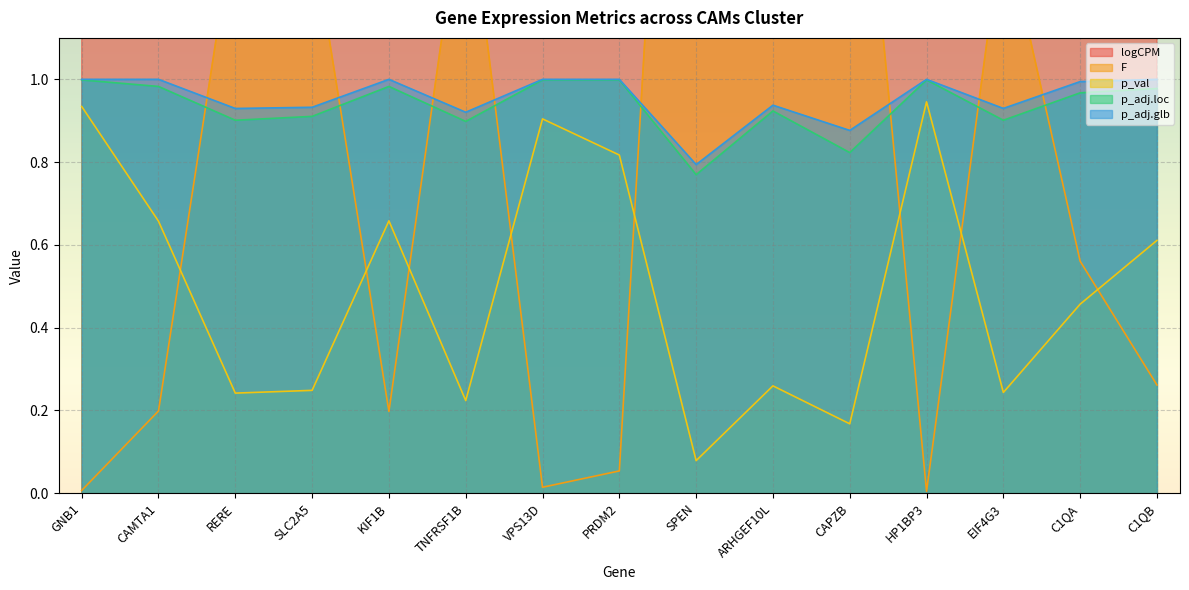

How many lines are shown in the chart?

5